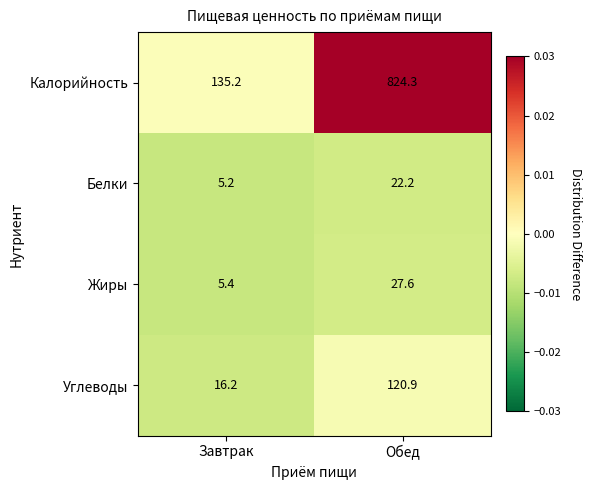

Rank the series at Завтрак from highest to lowest value.

Калорийность, Углеводы, Жиры, Белки